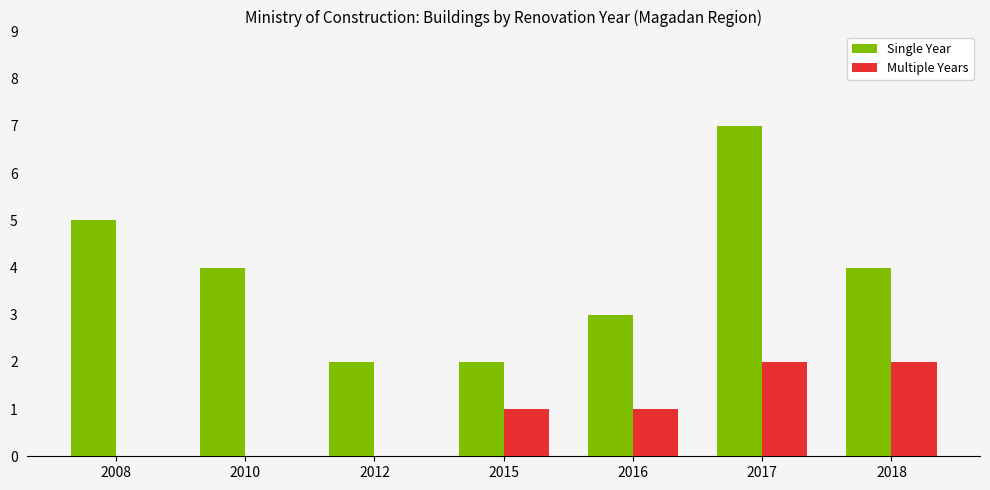

The Multiple Years series shows -1 at 2012. True or false?

False